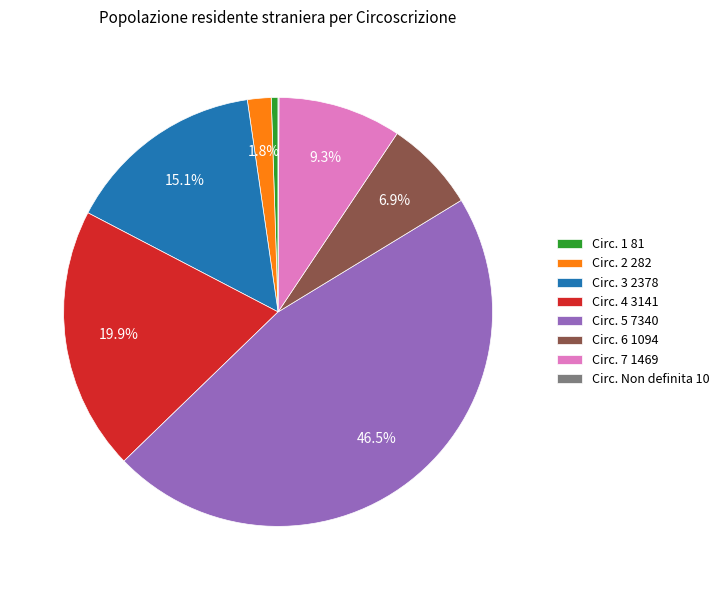

True or false: Circ. 4 accounts for 28% of the total.

False